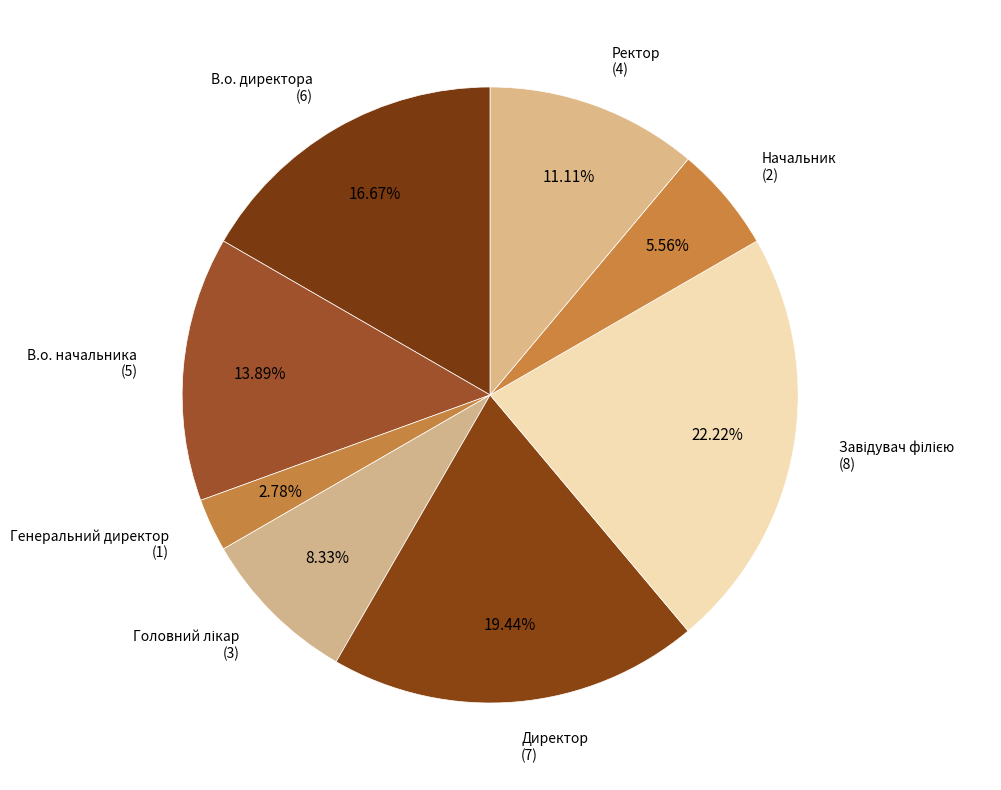

To the nearest percent, what is the difference between the largest and smallest slice percentages?

19%